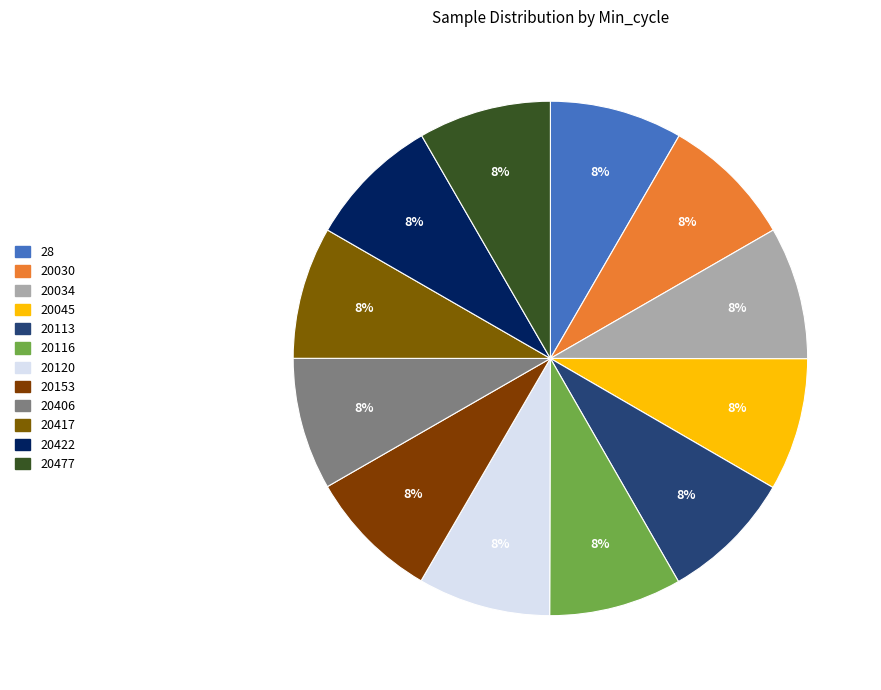

To the nearest percent, what percentage of the pie is 20045?

8%